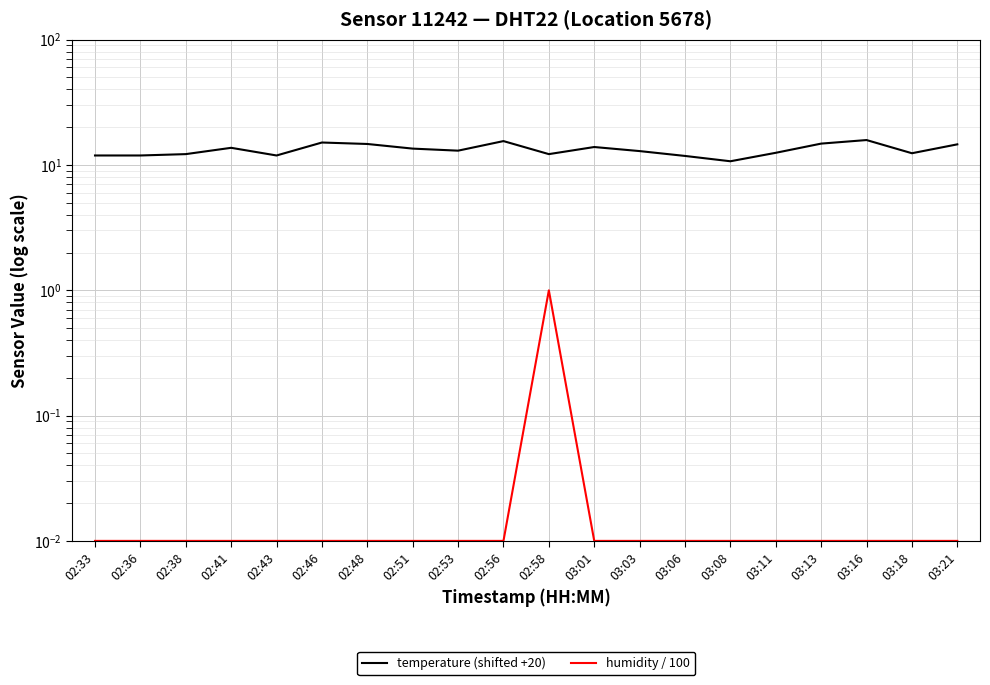

Which category has the highest value in the temperature (shifted +20) series?

03:16